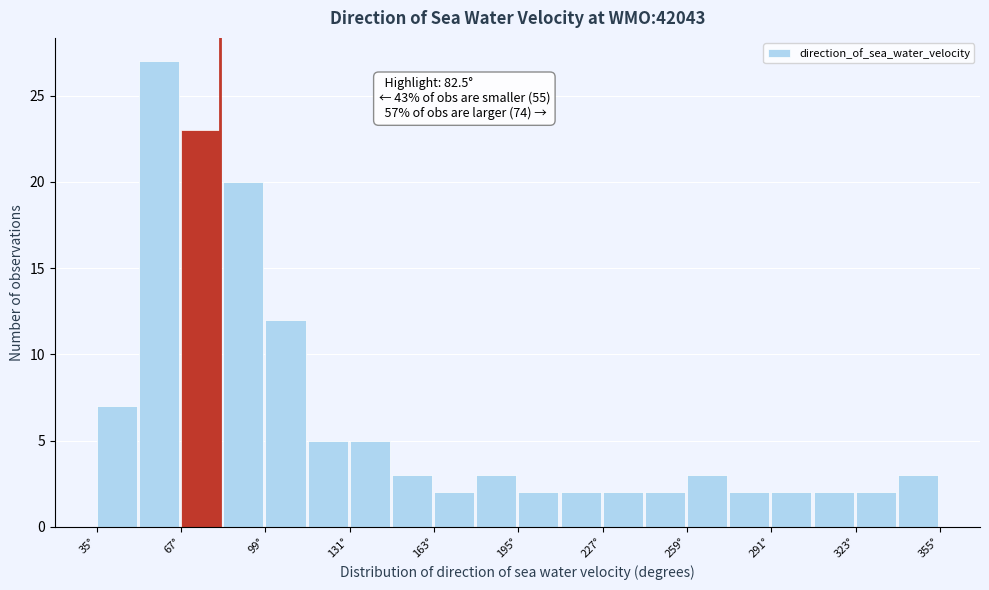

Read against the x-axis, roughly where is the centre of the tallest bar?

60